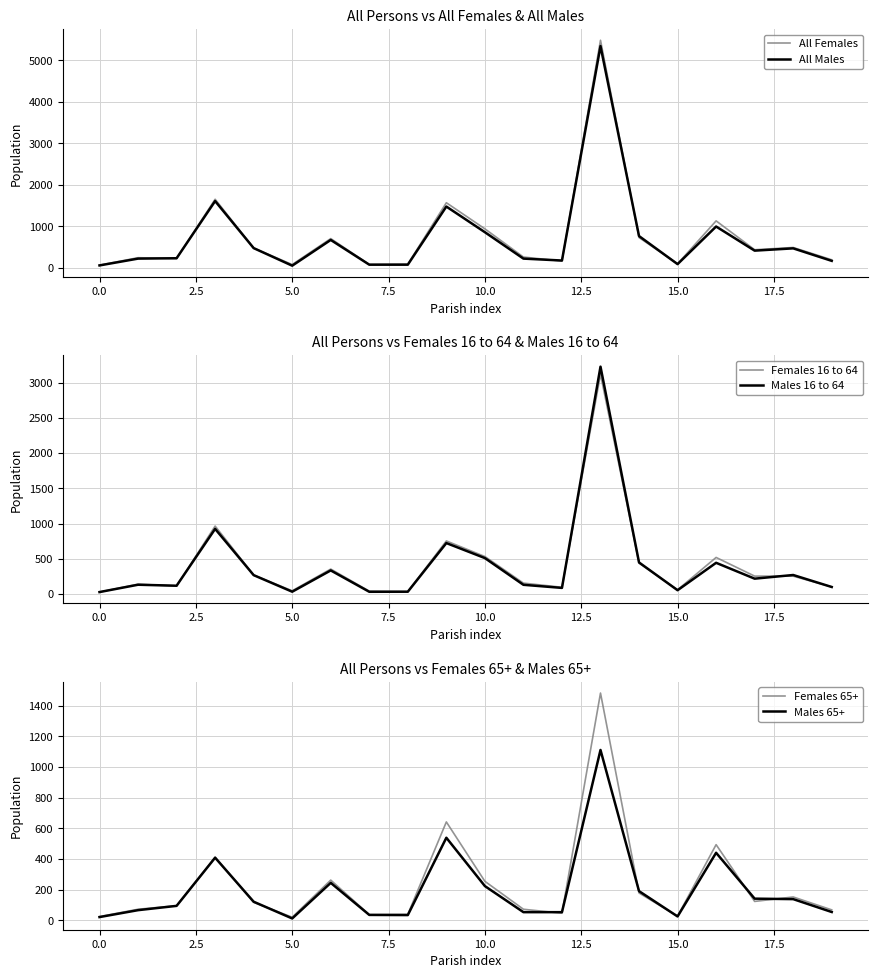

True or false: Females 16 to 64 and Males 65+ intersect in this chart.

False